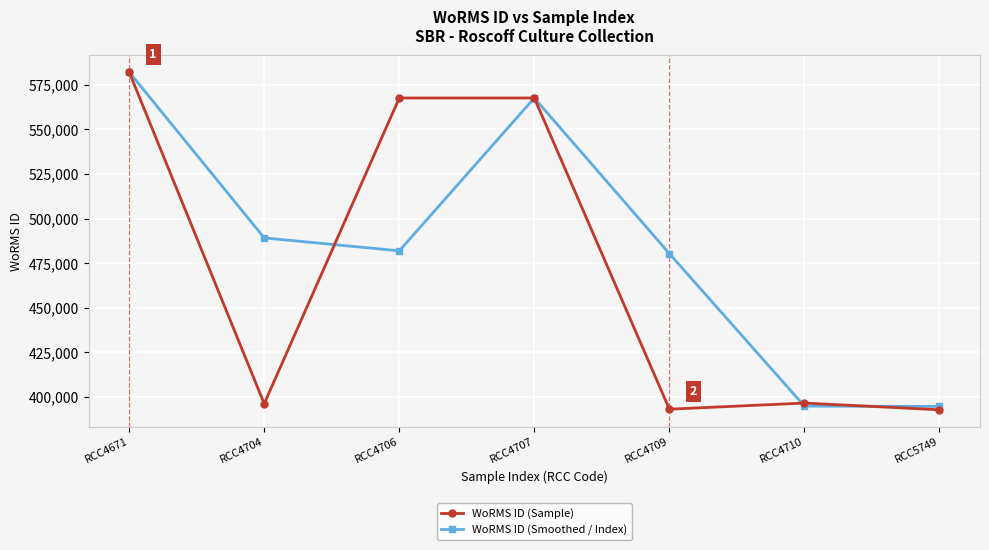

Which series has the largest range (max minus min)?

WoRMS ID (Sample)